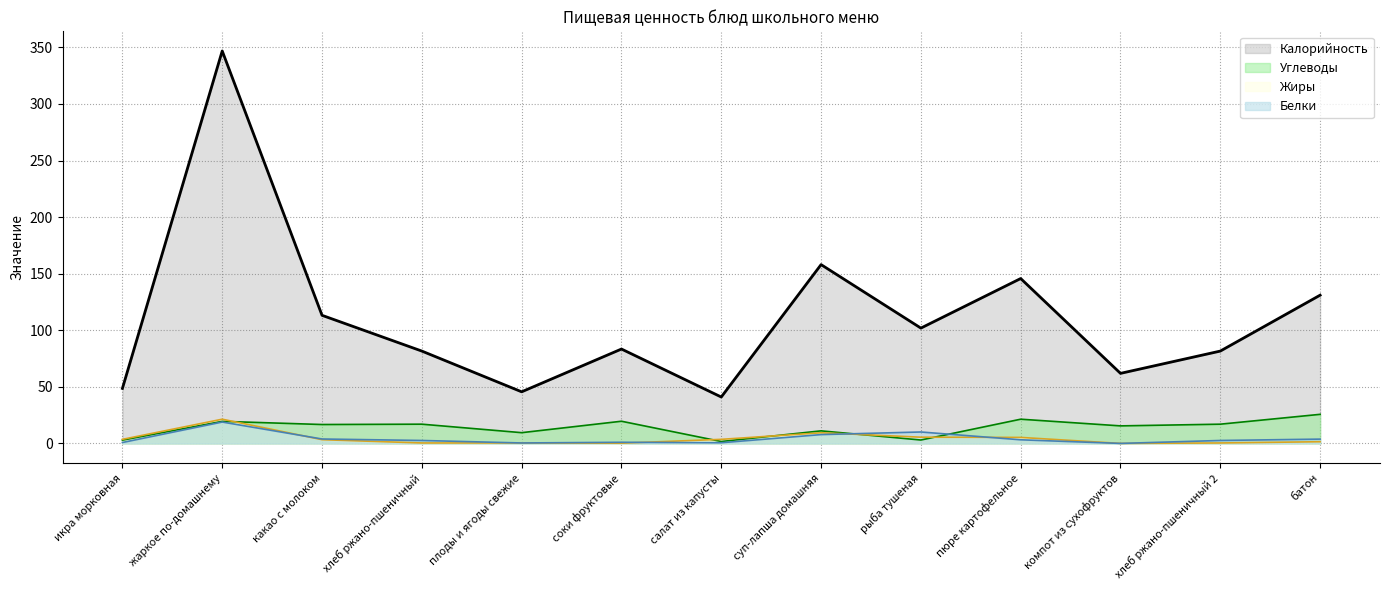

True or false: Белки and Калорийность intersect in this chart.

False